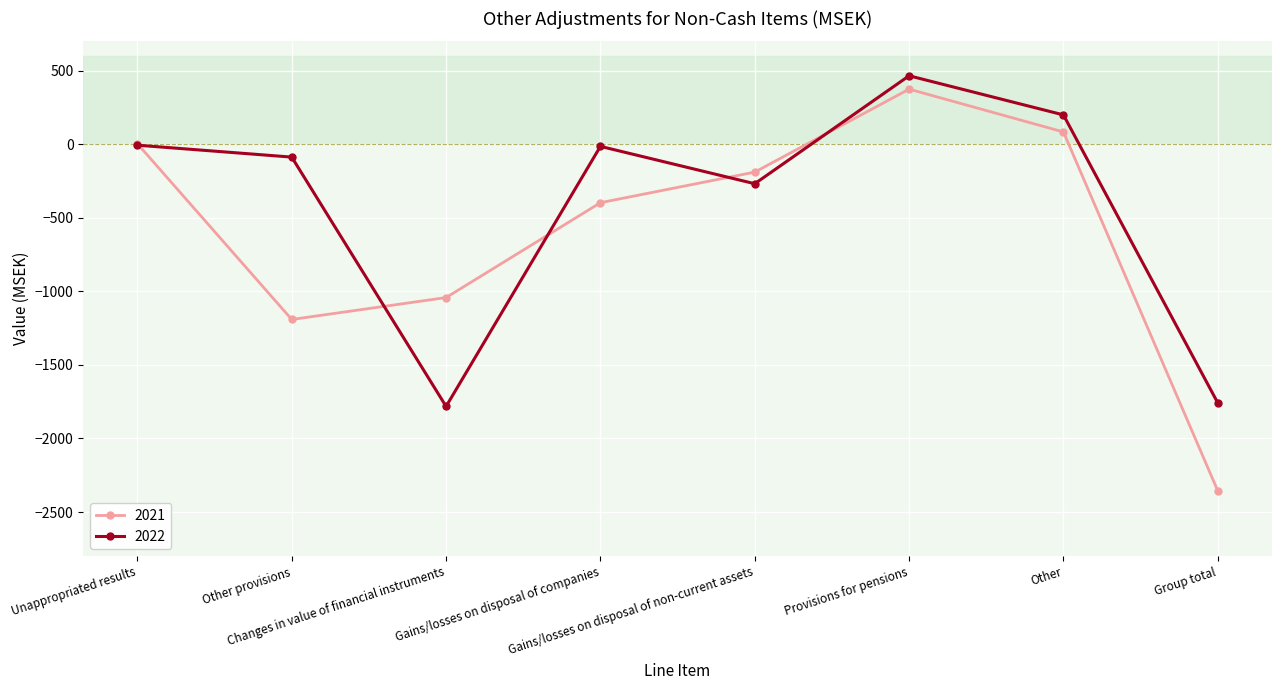

List the series in order of their overall mean, lowest first.

2021, 2022